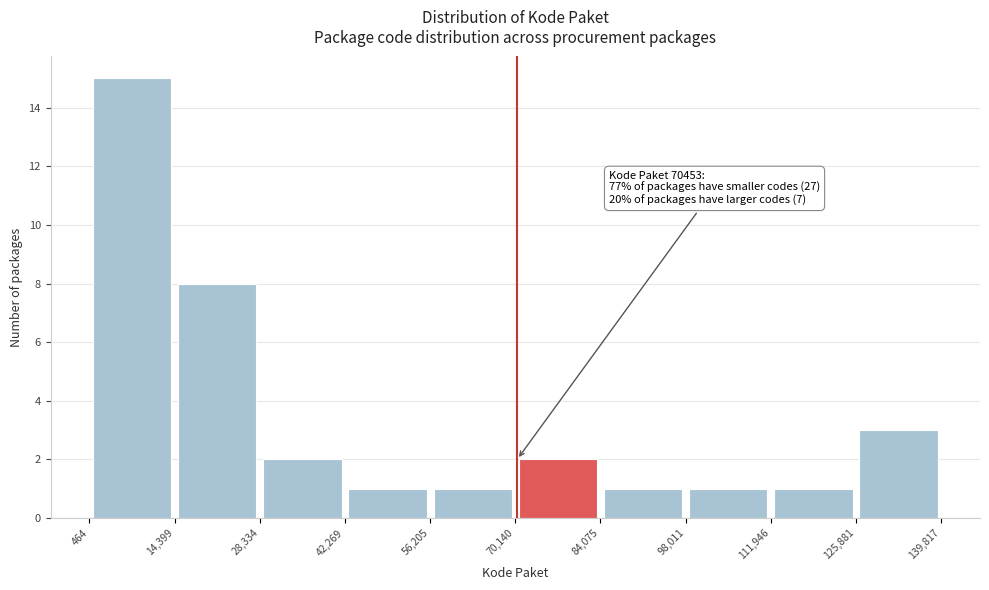

Over which range of the x-axis is the bar tallest?

464 to 14,399